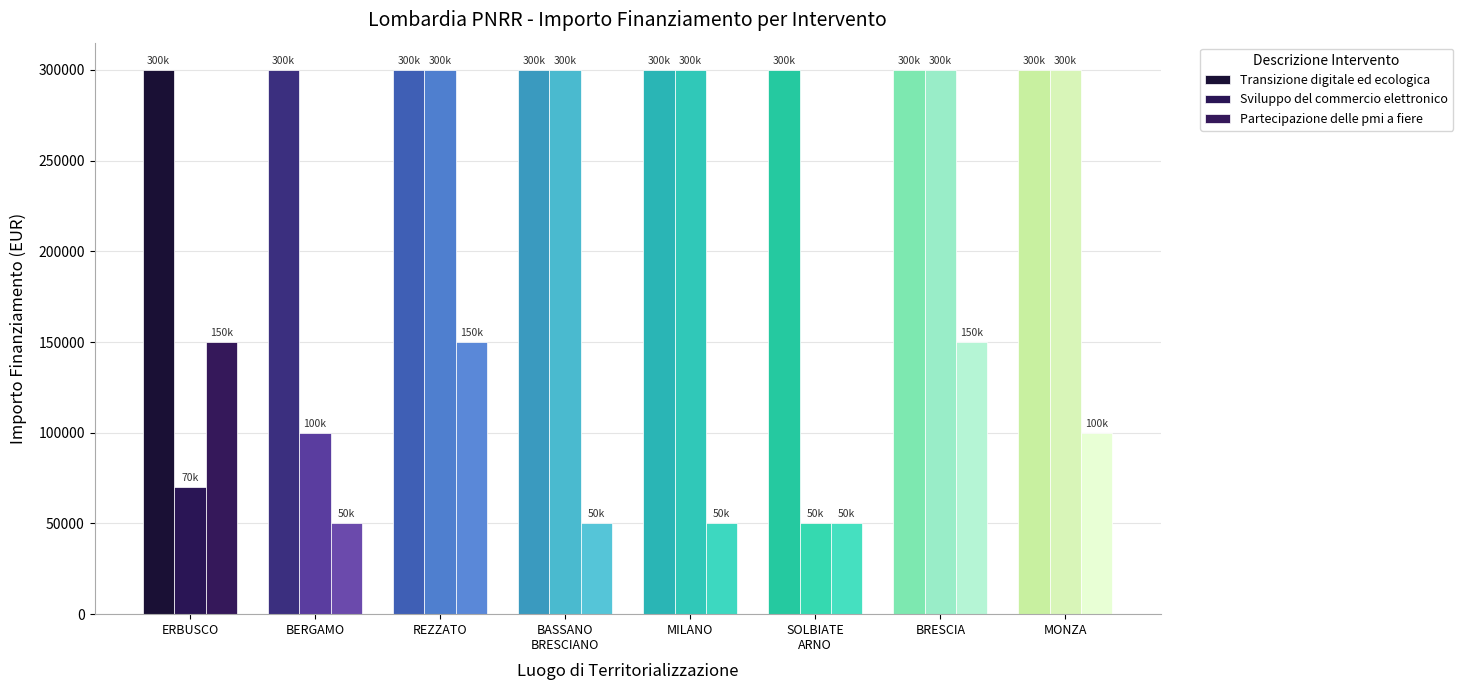

Count the number of categories in the chart.

8